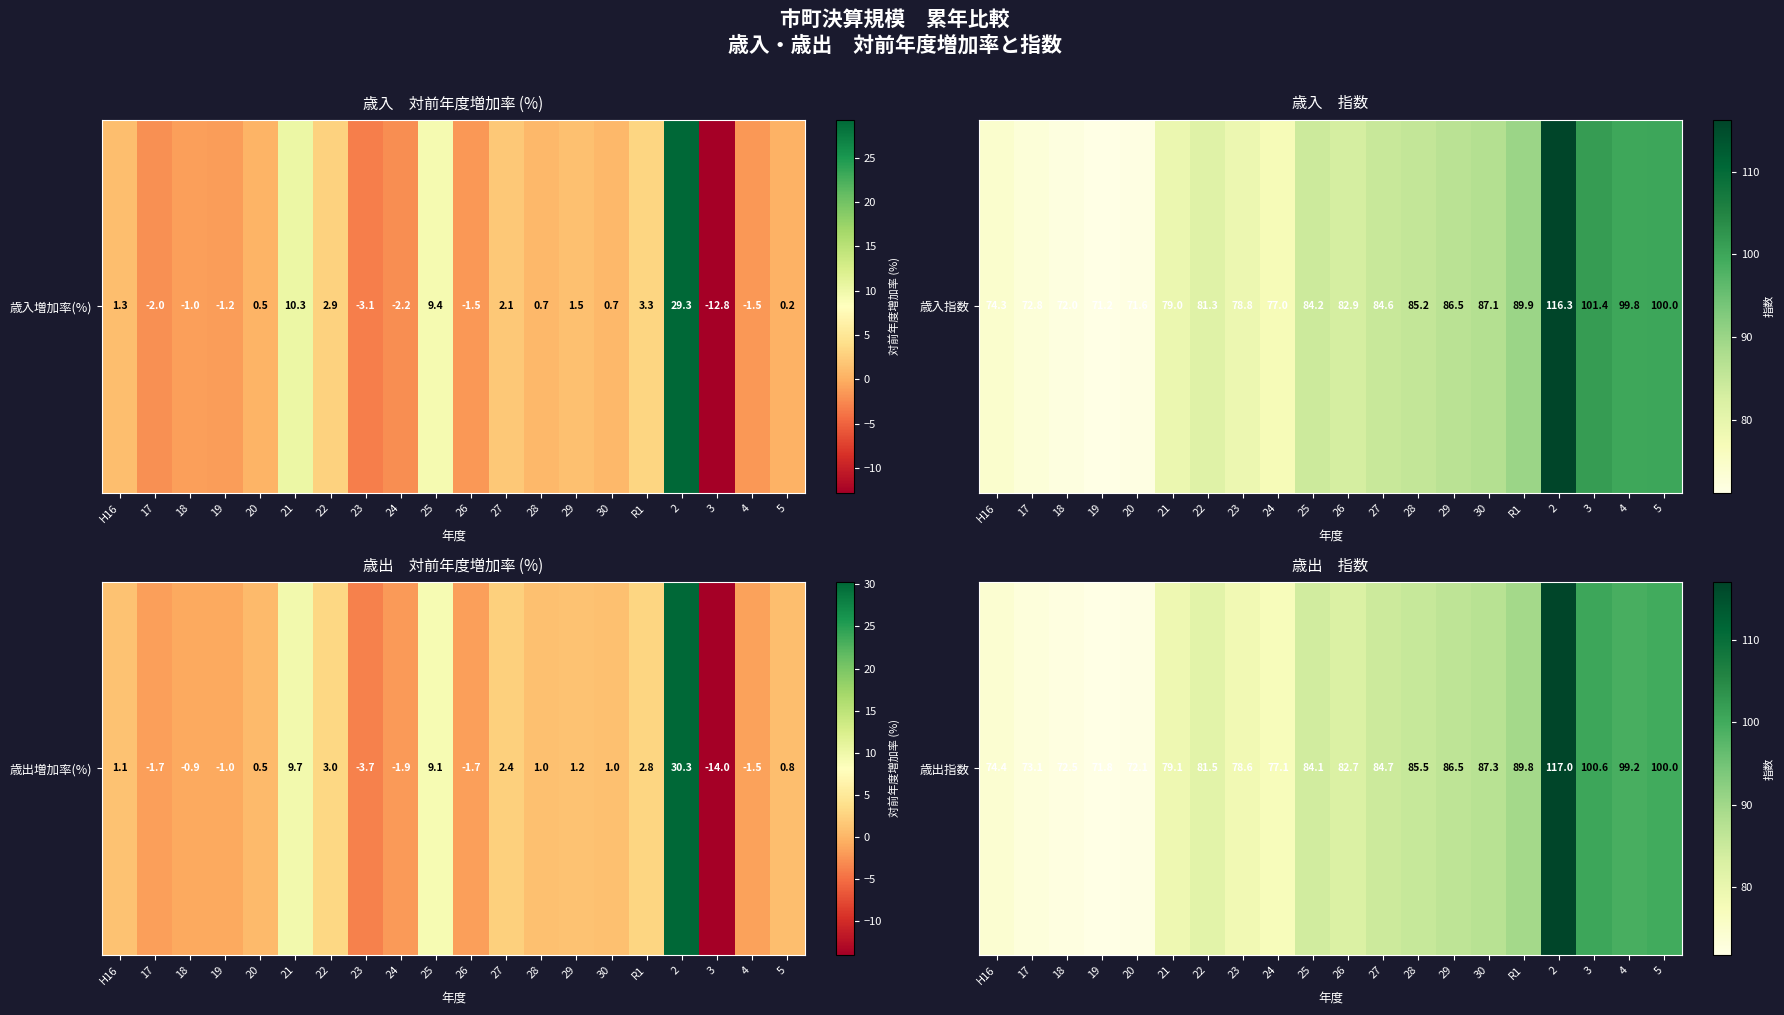

Count the number of data series in this chart.

1